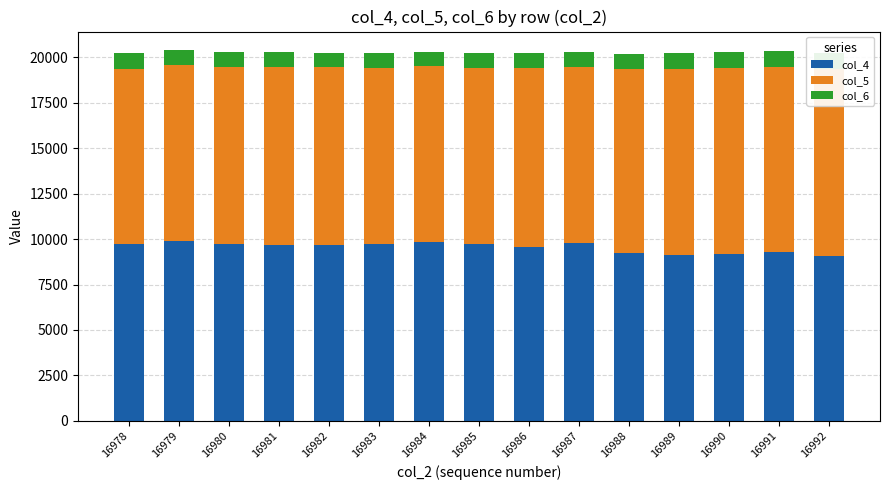

At which label does col_6 first exceed 832?

16980